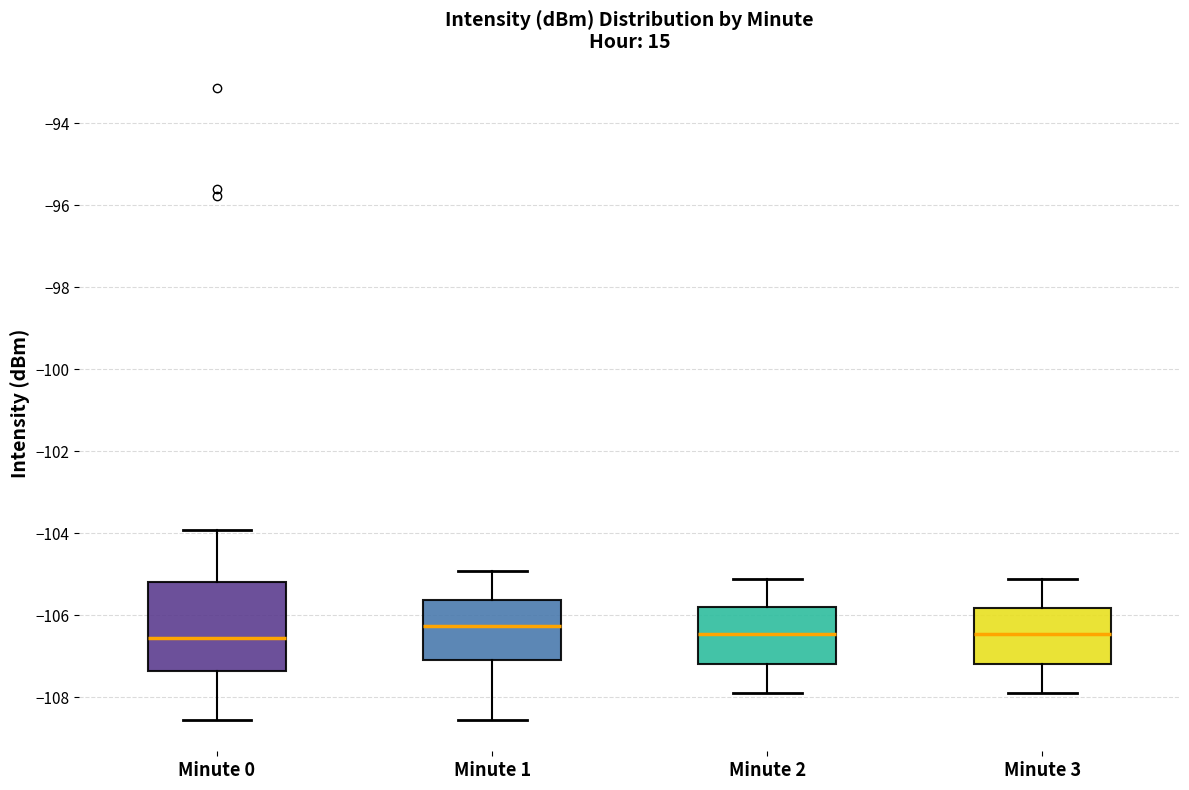

Reading left to right, read every box against the y-axis: the position of its median line, the range the box covers, and the ends of its whiskers. The values are not printed on the chart, so give them approximately, as read against the axis.

Minute 0: median -106.6, box -107.4 to -105.2, whiskers -108.6 to -104.0
Minute 1: median -106.2, box -107.0 to -105.6, whiskers -108.6 to -105.0
Minute 2: median -106.4, box -107.2 to -105.8, whiskers -107.8 to -105.0
Minute 3: median -106.4, box -107.2 to -105.8, whiskers -107.8 to -105.0